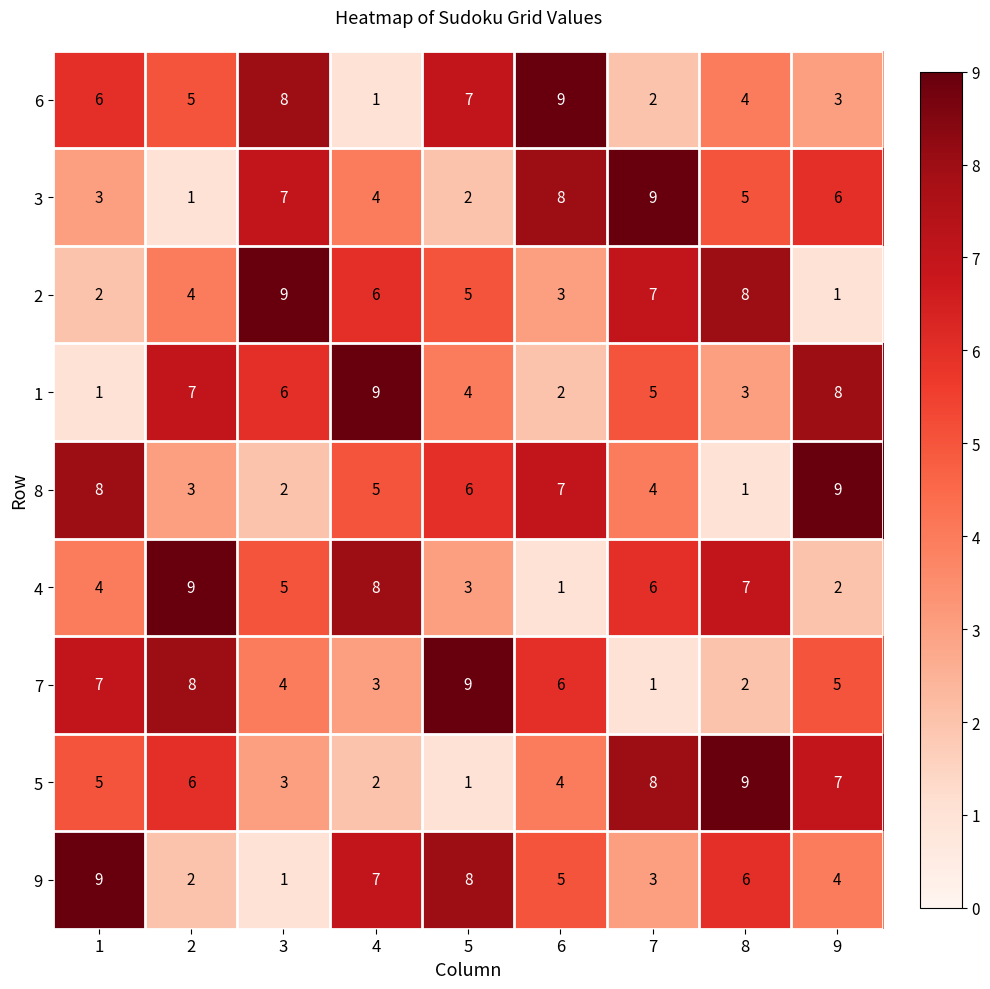

Count the 4 values in the range 3 to 7.

5